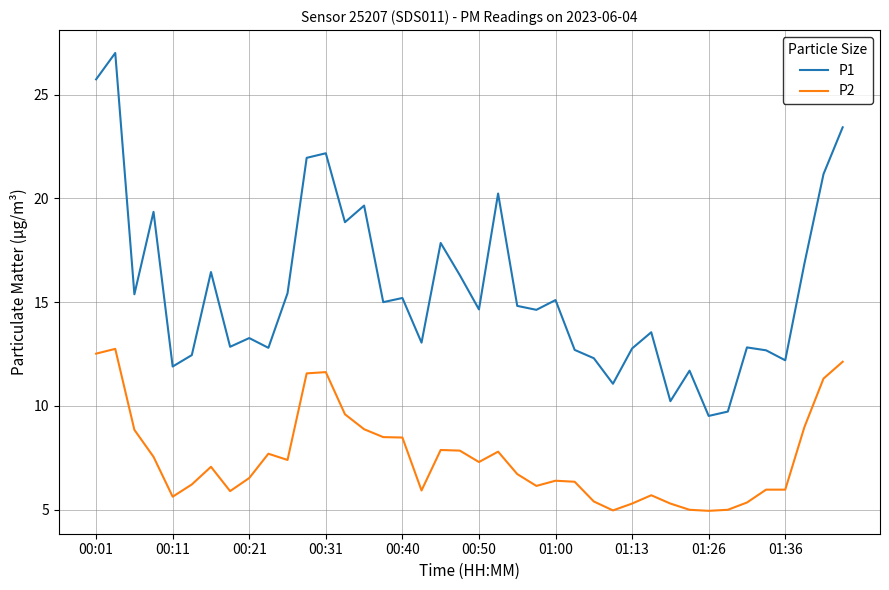

True or false: P1 and P2 cross at least once.

False